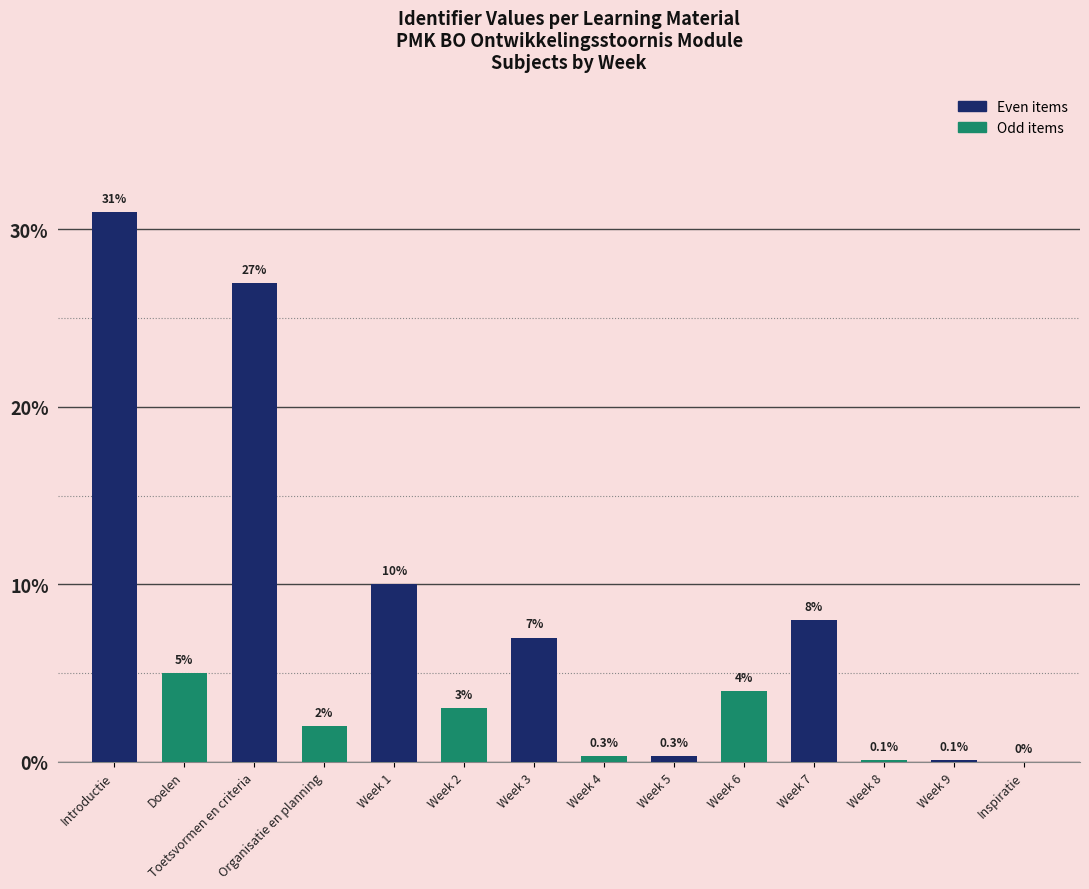

What is the maximum value shown in the chart?

31.0